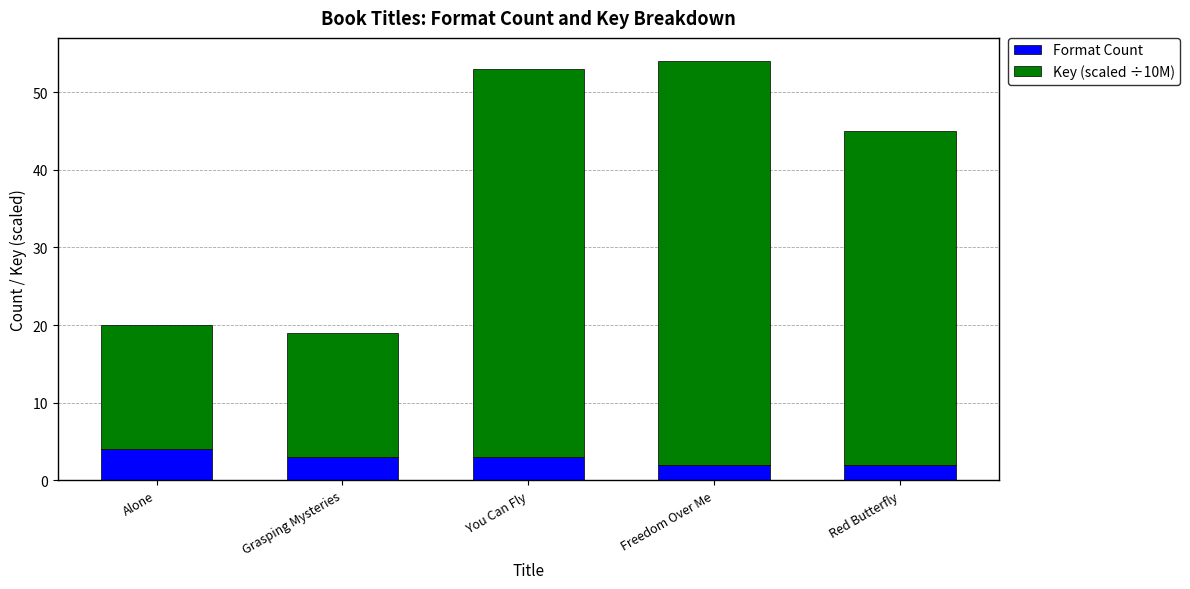

What is the total value across all series at Red Butterfly?

45